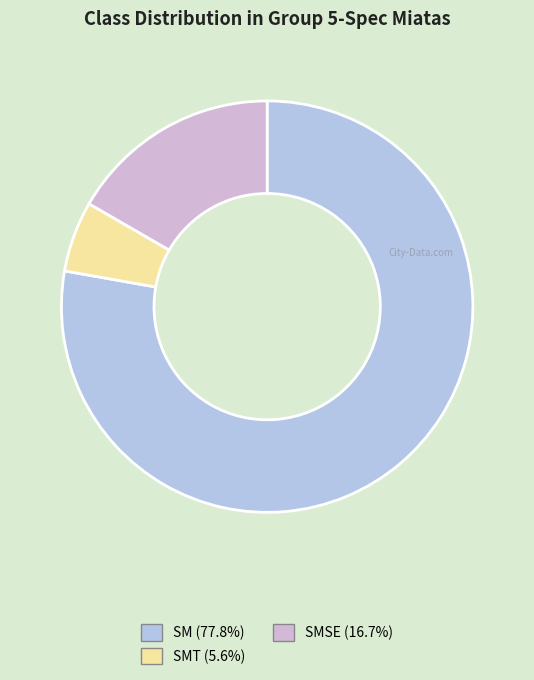

How many segments does this pie chart have?

3